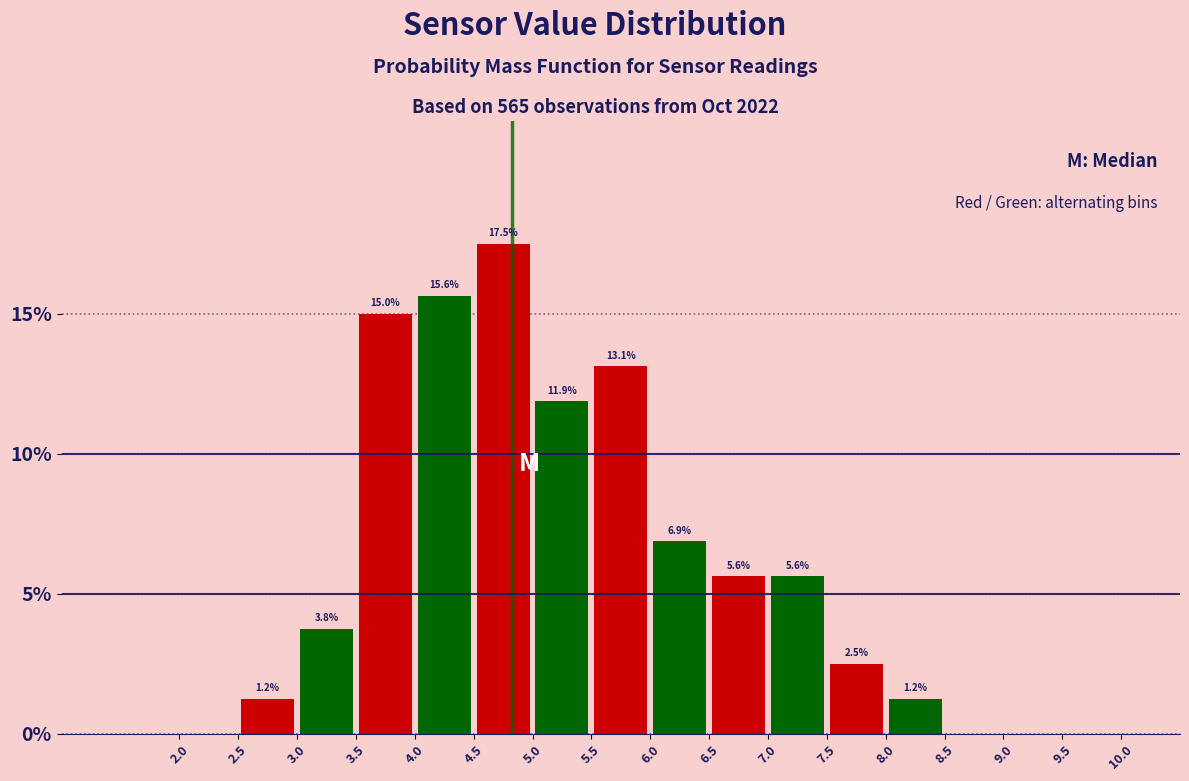

Which range on the x-axis has the tallest bar?

4.5 to 5.0